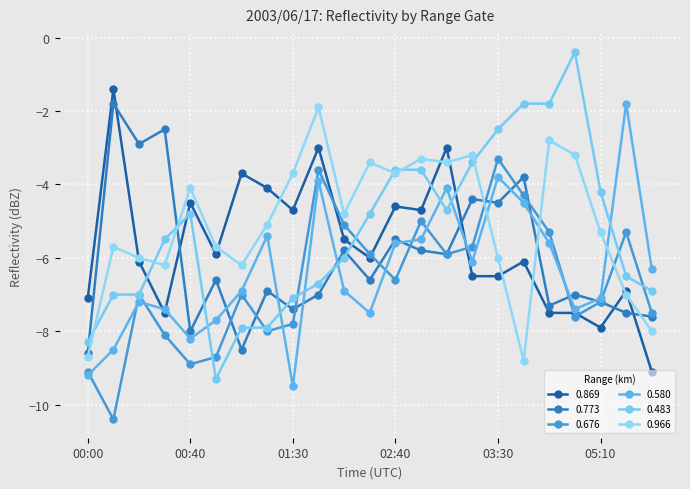

What is the minimum value shown in the chart?

-10.4